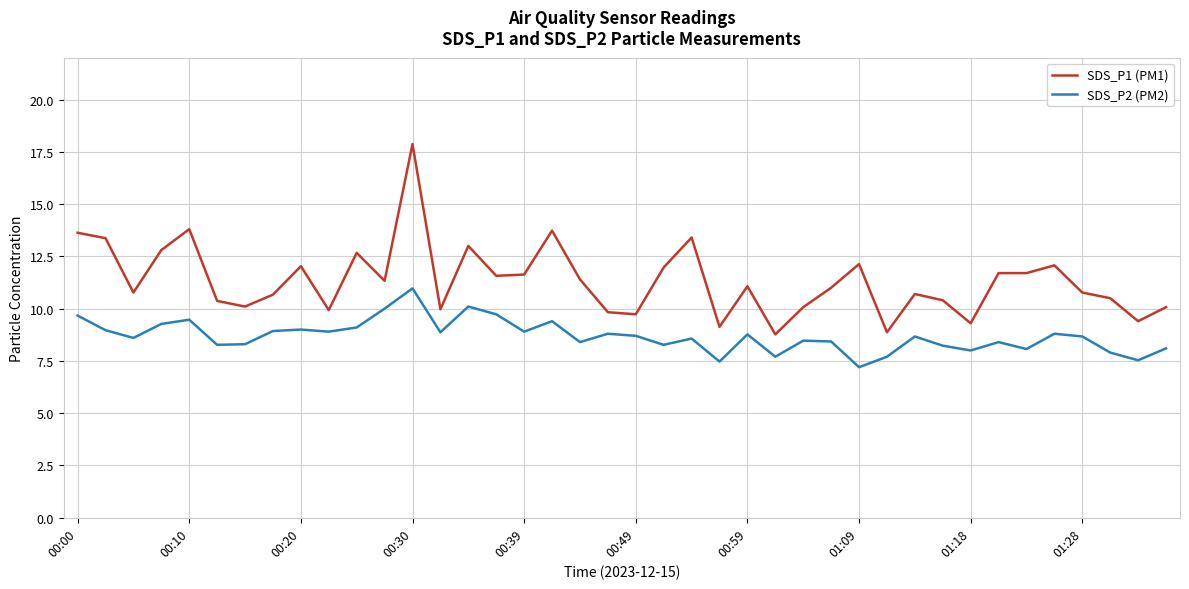

List the series in order of their peak value, lowest first.

SDS_P2 (PM2), SDS_P1 (PM1)